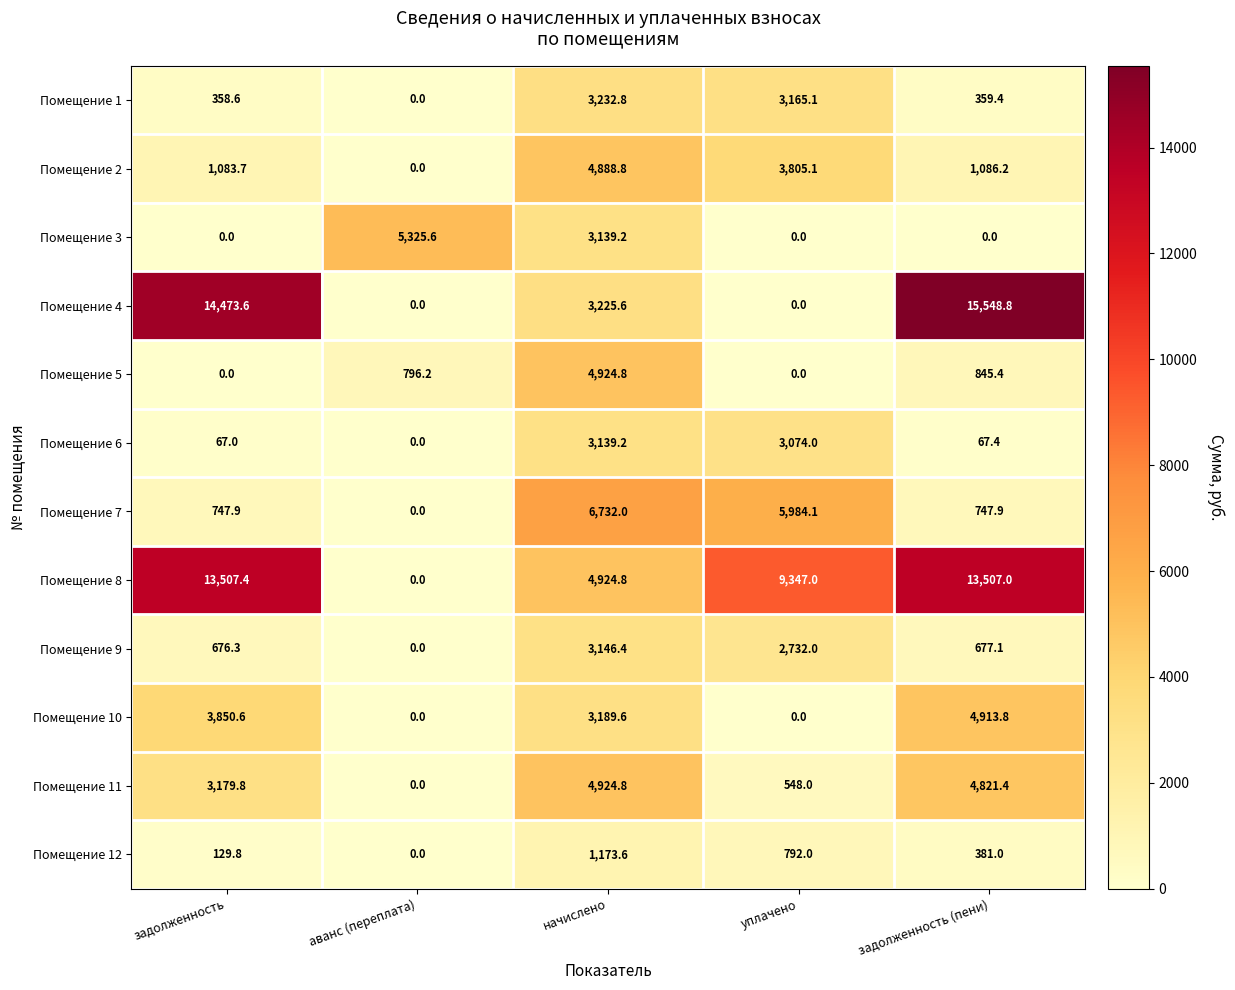

List the labels in order of Помещение 8 value, smallest first.

аванс (переплата), начислено, уплачено, задолженность (пени), задолженность